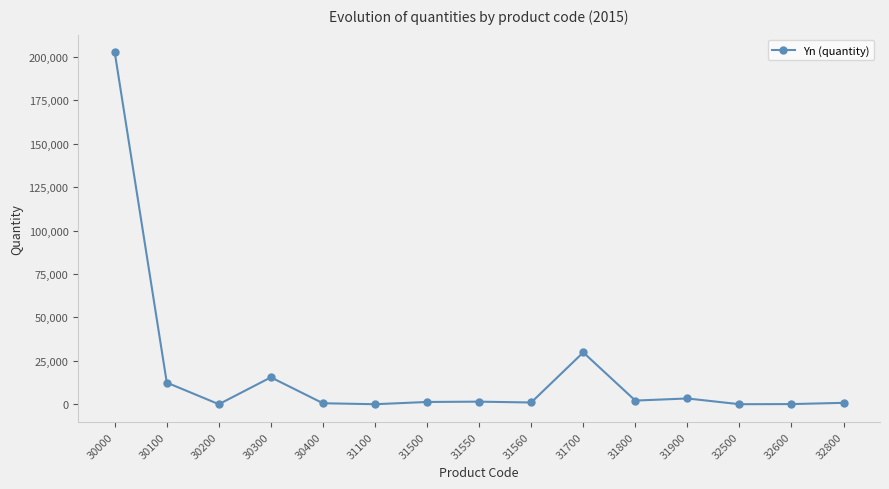

Approximately how many times larger is the value at 31700 compared to 31900?

9.0